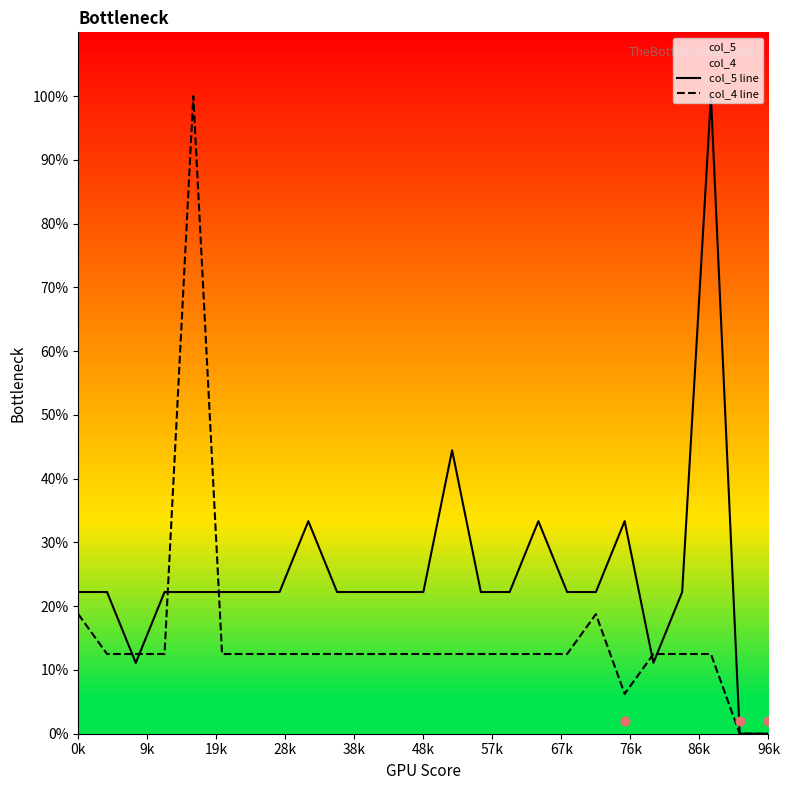

Which series has the largest total across all categories?

col_5 line